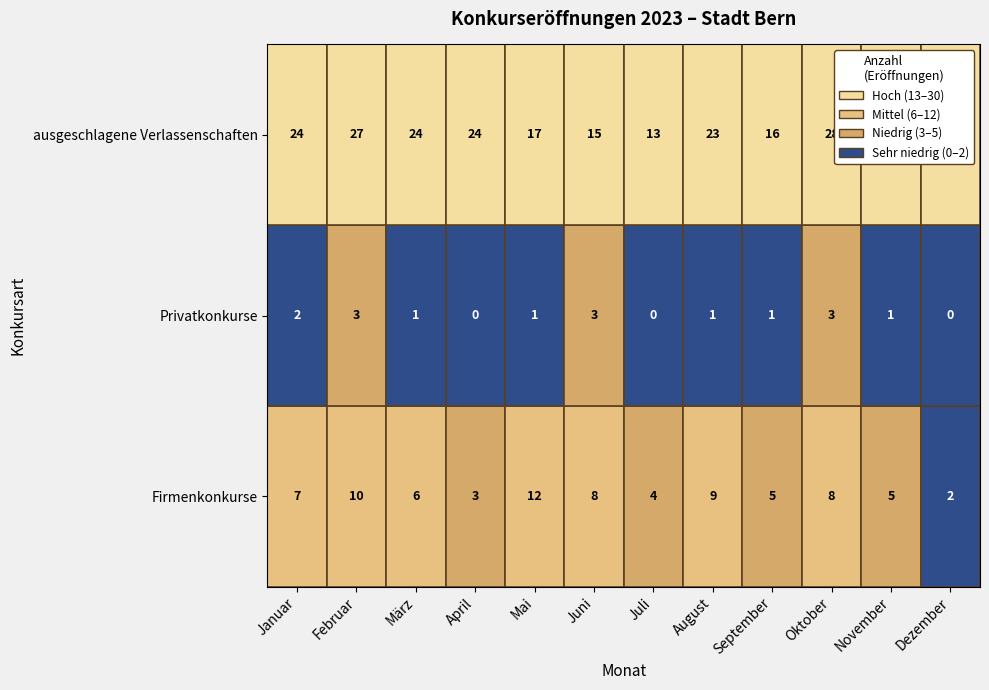

What is the spread (max minus min) of values at Juli?

13